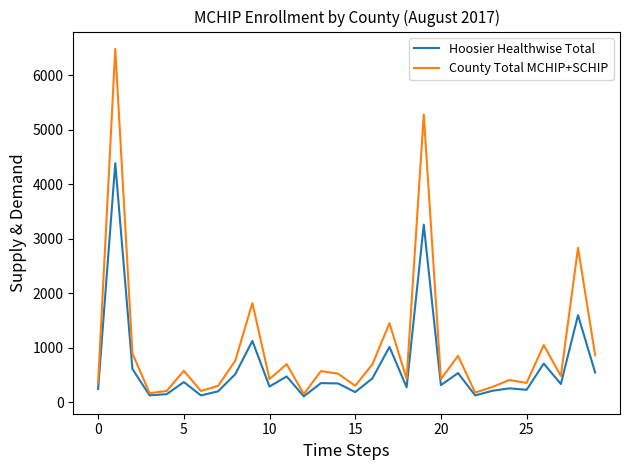

Rank the series by their maximum value, from highest to lowest.

County Total MCHIP+SCHIP, Hoosier Healthwise Total